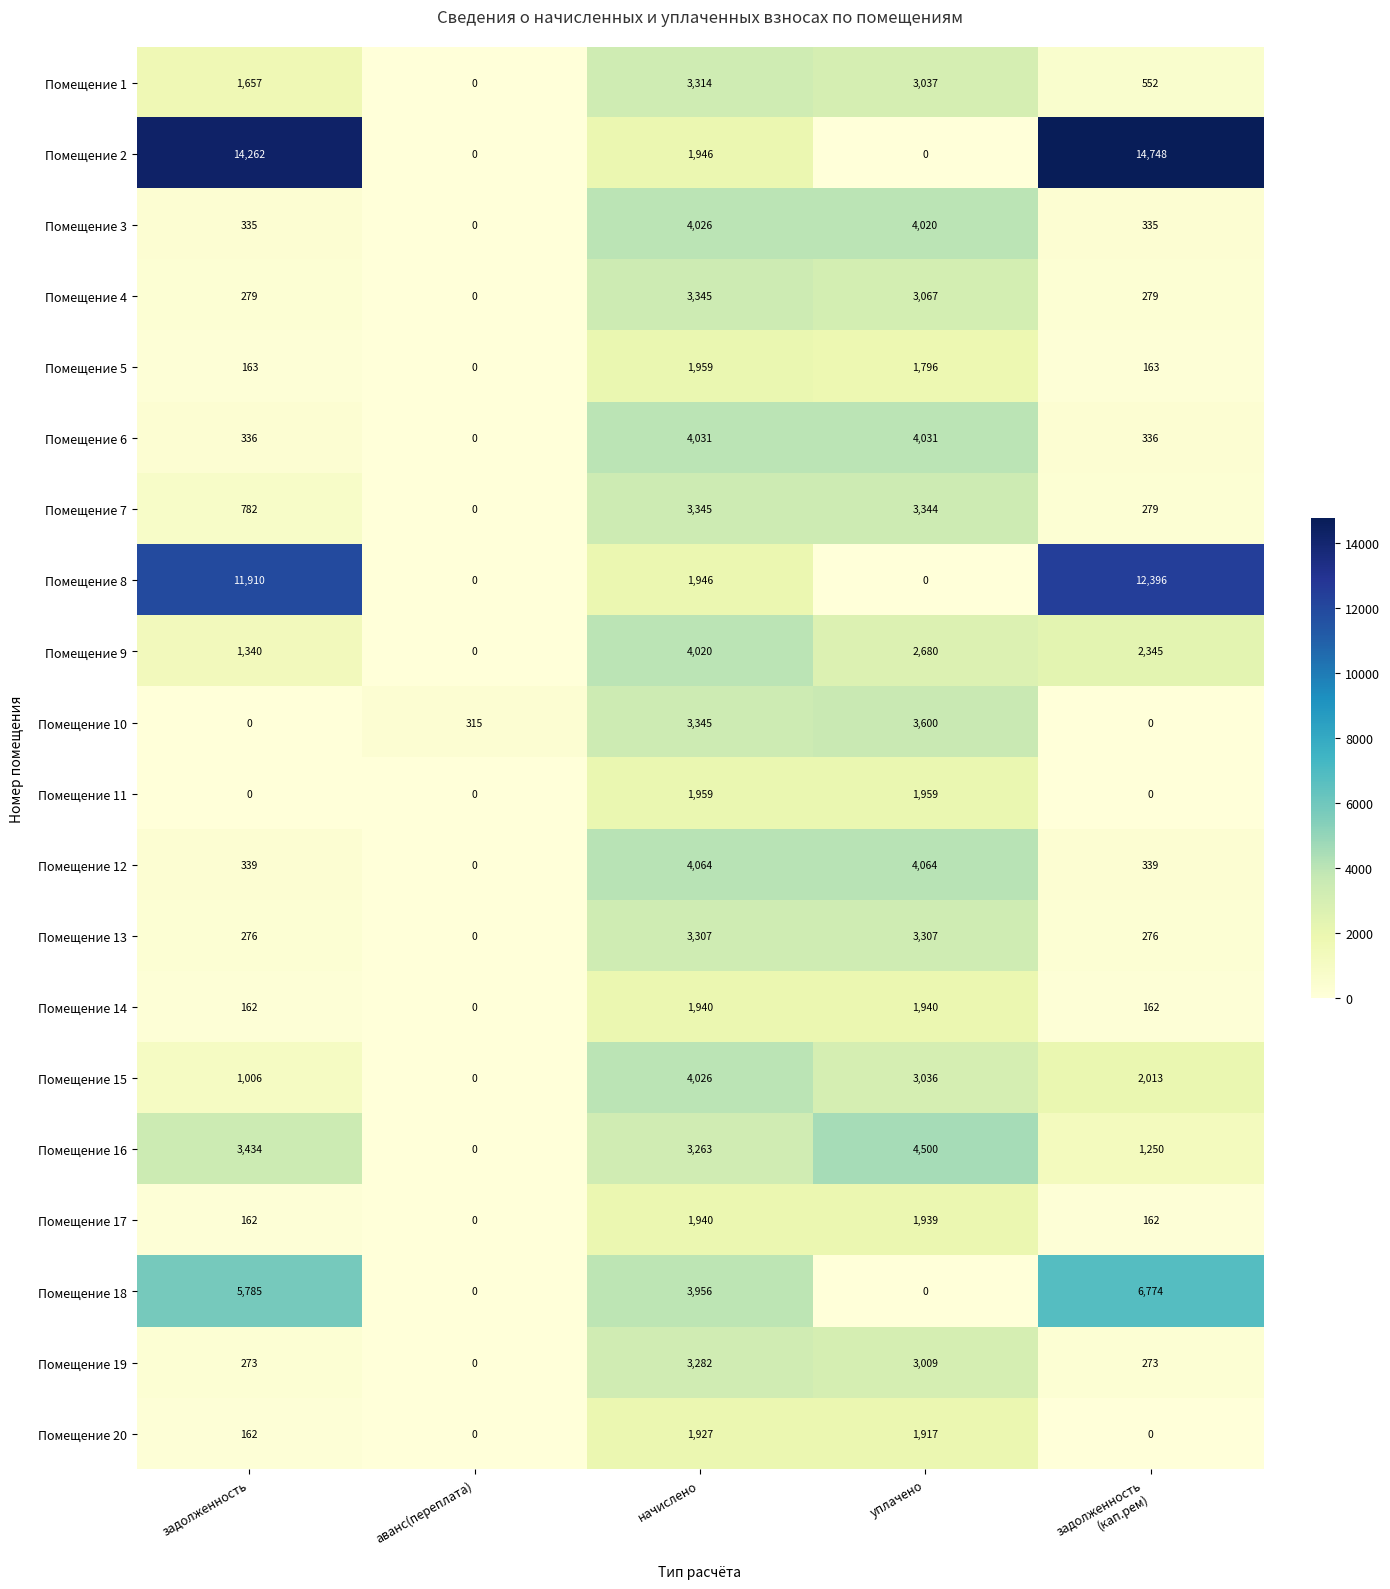

What is the average value of the Помещение 20 series?

801